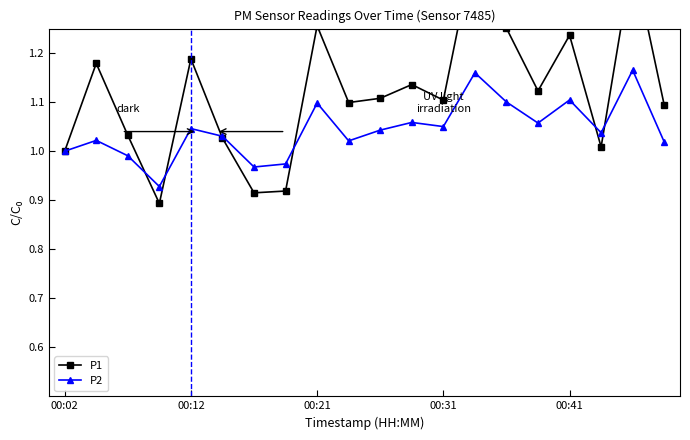

What is the highest value of the P2 series?

1.2